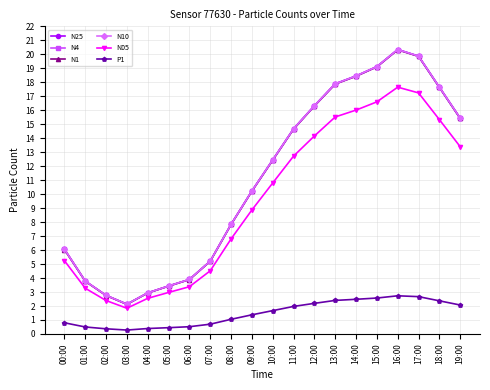

What is the sum of all N05 values?

191.2